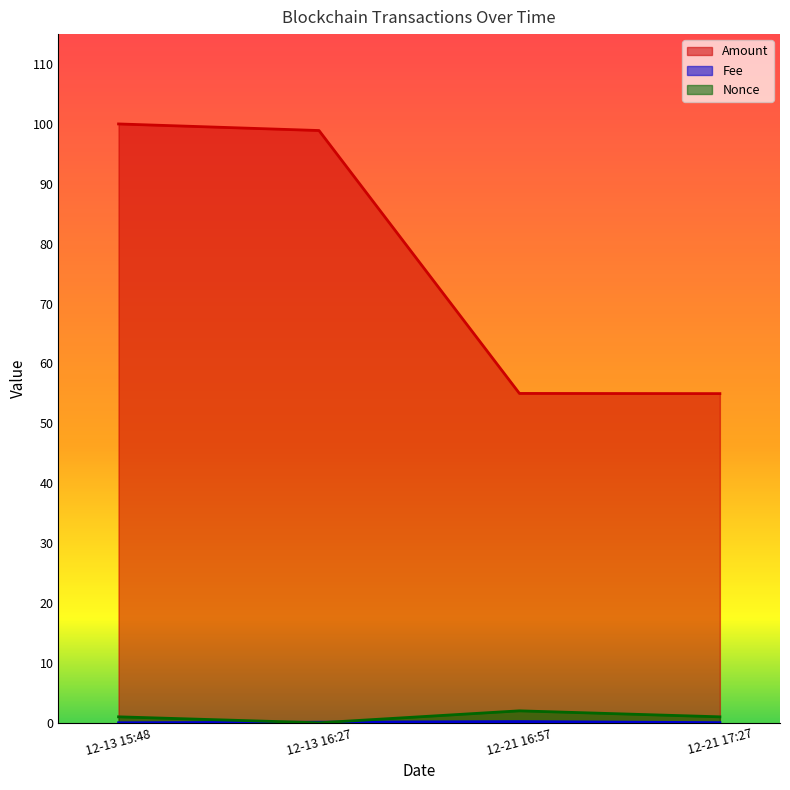

How many lines are shown in the chart?

3